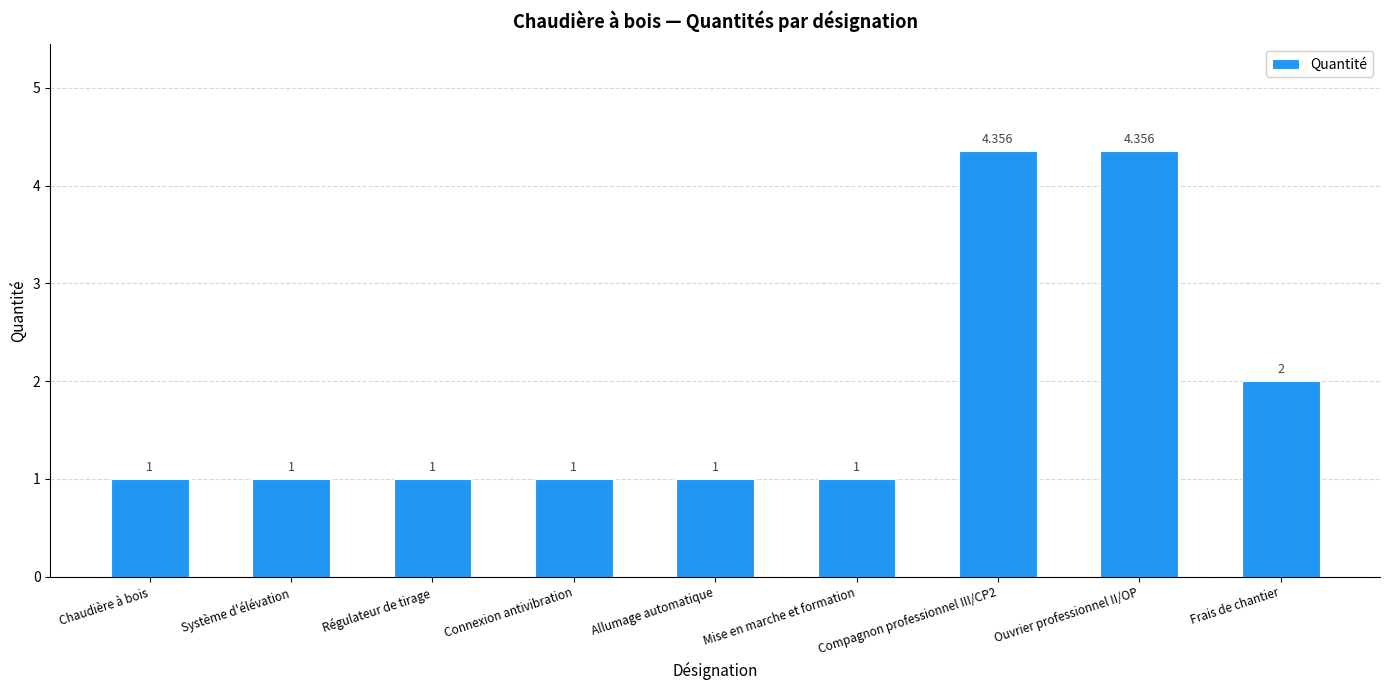

What is the average value?

1.9